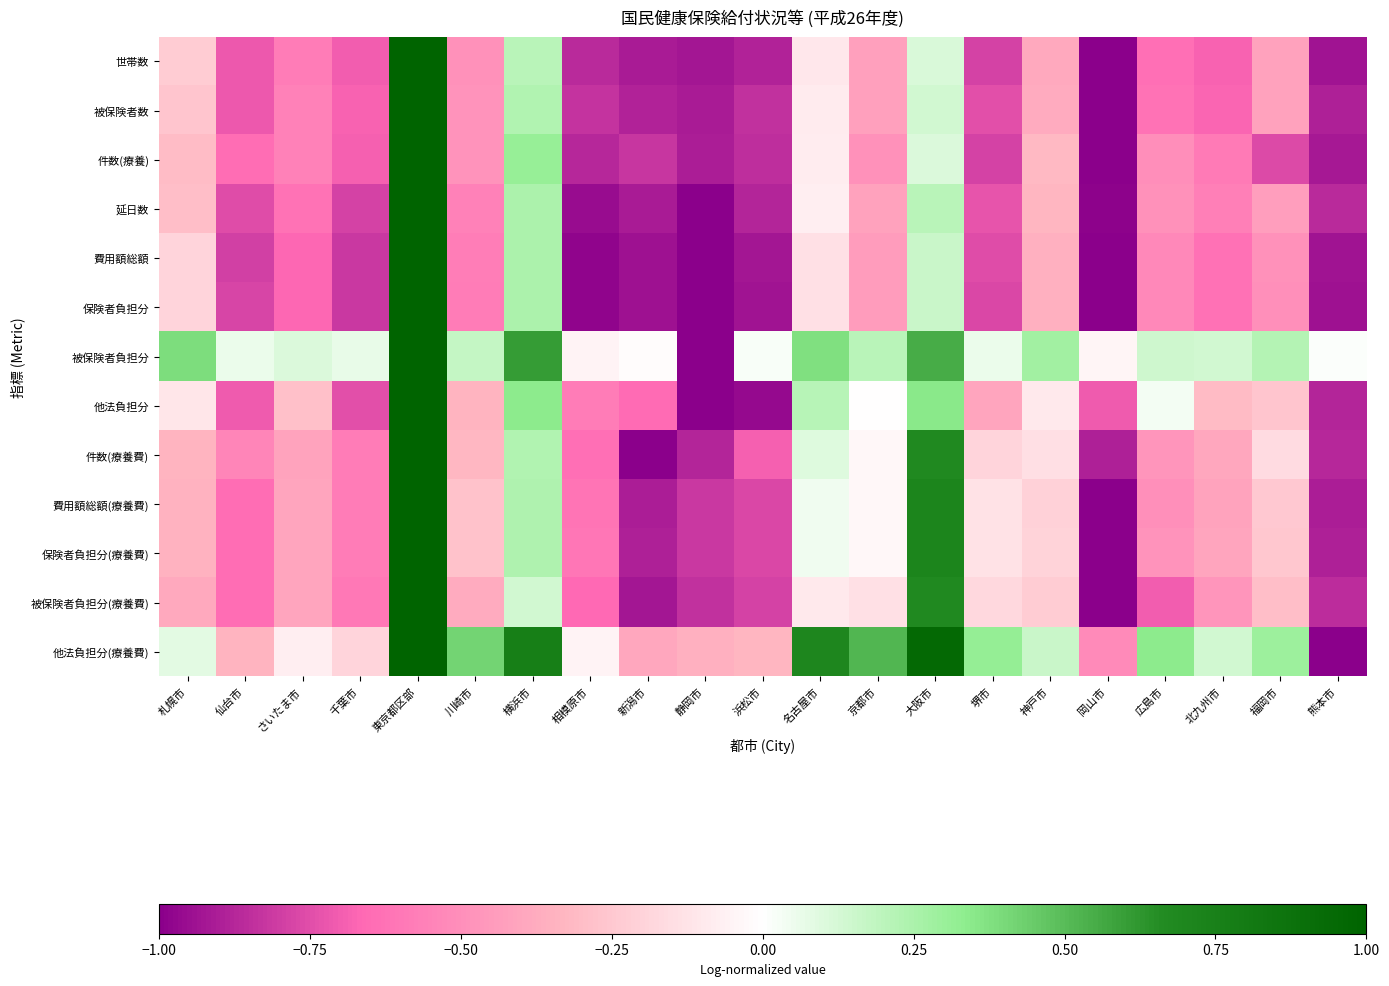

At how many categories does at least one series exceed 0?

17